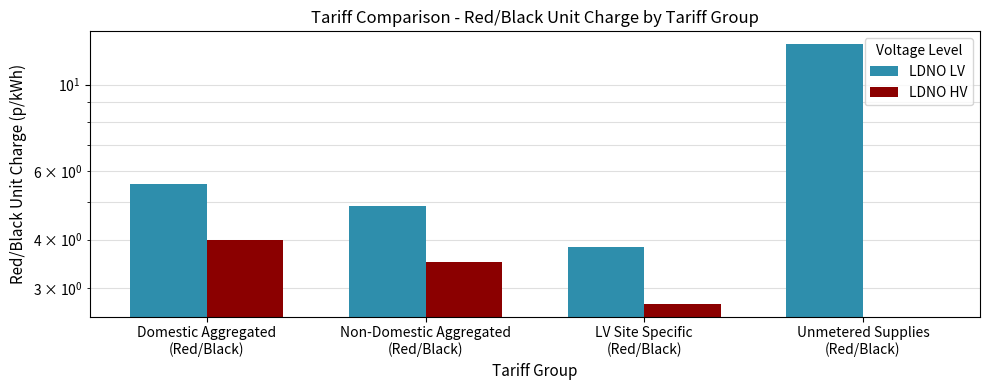

What is the maximum value shown in the chart?

12.7